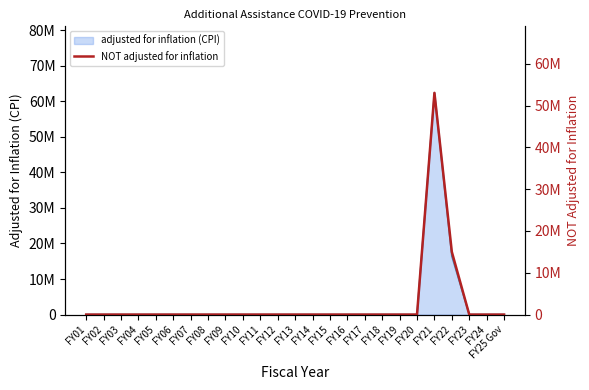

Reading left to right, what are all the values shown in this chart?

FY01=0	FY02=0	FY03=0	FY04=0	FY05=0	FY06=0	FY07=0	FY08=0	FY09=0	FY10=0	FY11=0	FY12=0	FY13=0	FY14=0	FY15=0	FY16=0	FY17=0	FY18=0	FY19=0	FY20=0	FY21=53060000	FY22=15000000	FY23=0	FY24=0	FY25 Gov=0